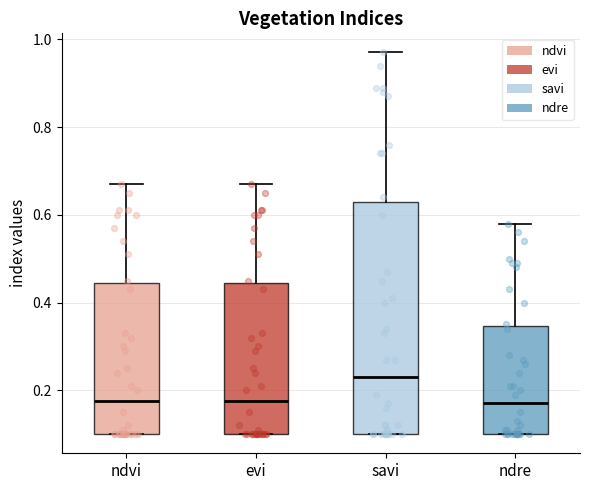

Reading left to right, read every box against the y-axis: the position of its median line, the range the box covers, and the ends of its whiskers. The values are not printed on the chart, so give them approximately, as read against the axis.

ndvi: median 0.18, box 0.10 to 0.44, whiskers 0.10 to 0.68
evi: median 0.18, box 0.10 to 0.44, whiskers 0.10 to 0.68
savi: median 0.24, box 0.10 to 0.64, whiskers 0.10 to 0.98
ndre: median 0.18, box 0.10 to 0.34, whiskers 0.10 to 0.58